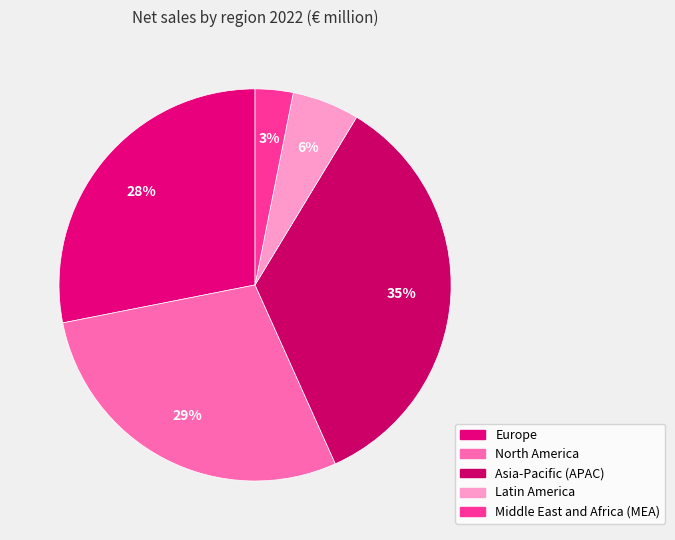

The Europe slice represents 28% of the pie. True or false?

True